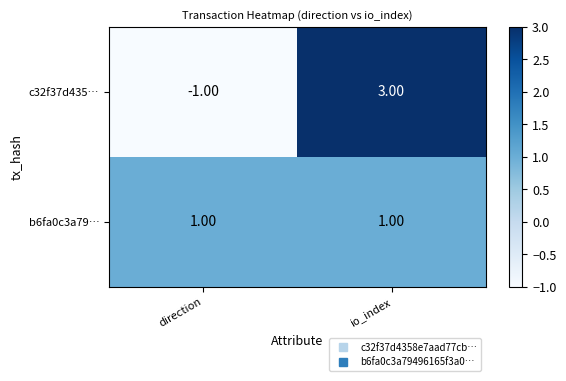

What is the total value across all series at io_index?

4